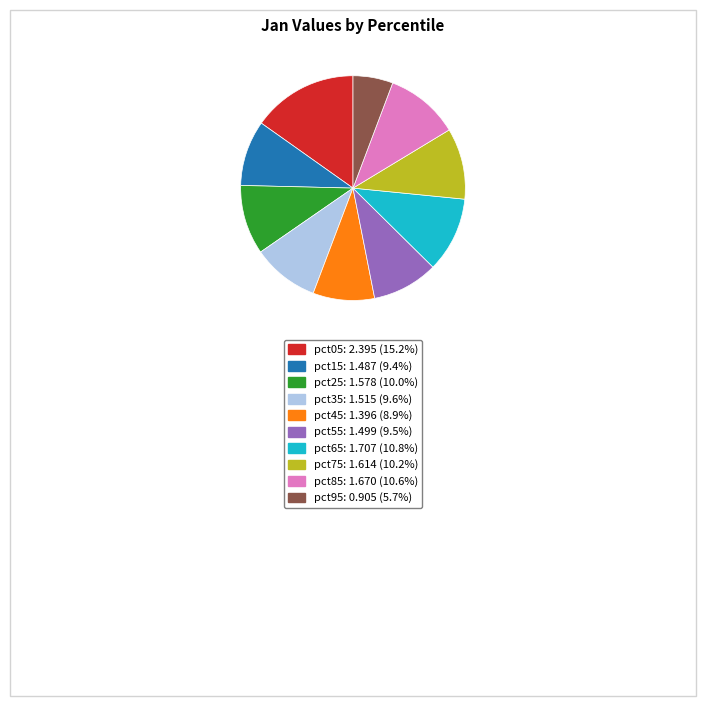

Which slice is the smallest?

pct95